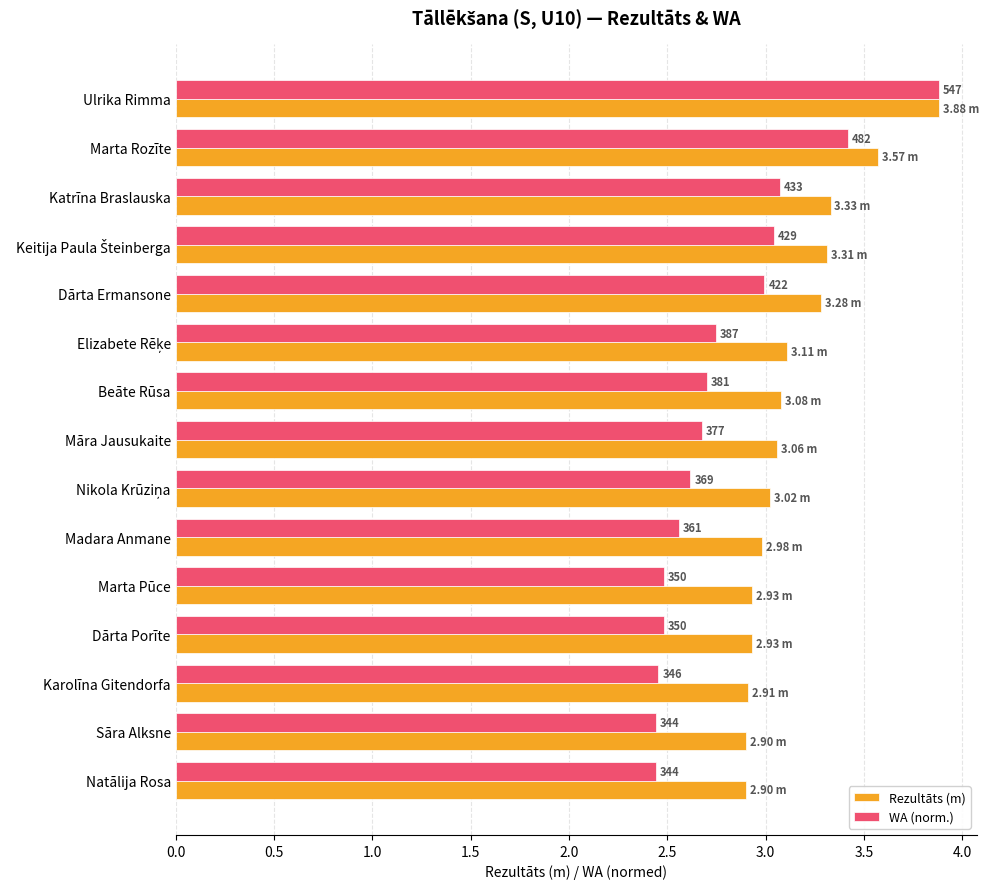

What are all the series names shown in the legend?

Rezultāts (m), WA (norm.)